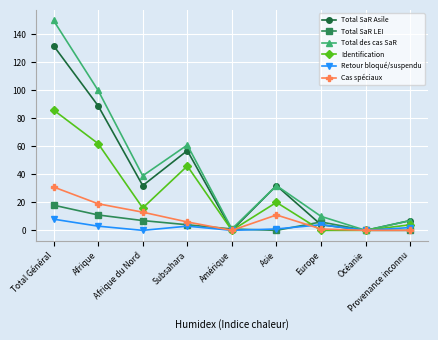

Read the Identification value at Subsahara, to the nearest 10.

50